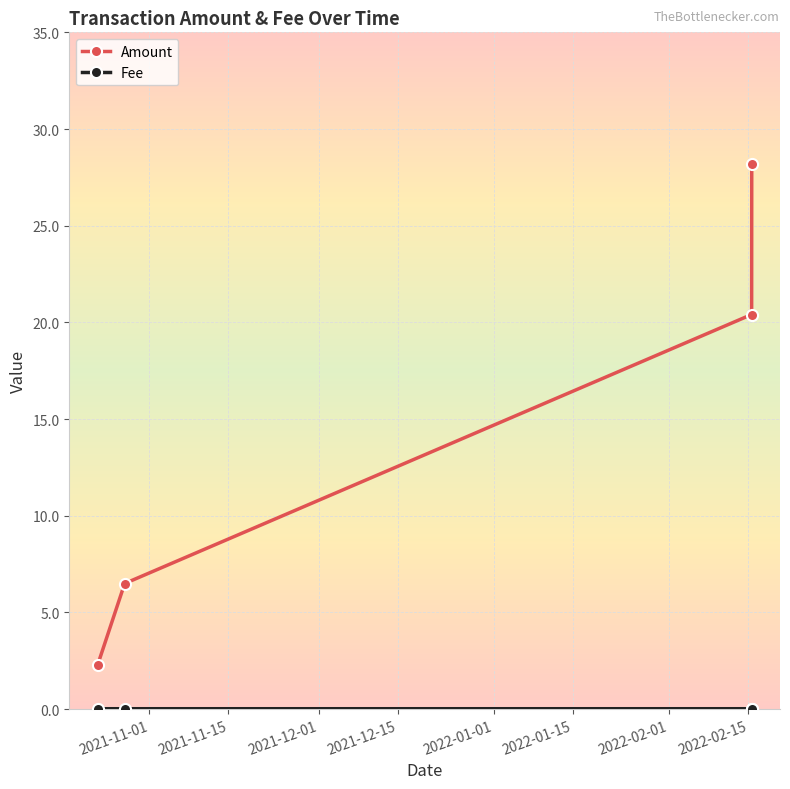

Which series has the largest total across all categories?

Amount